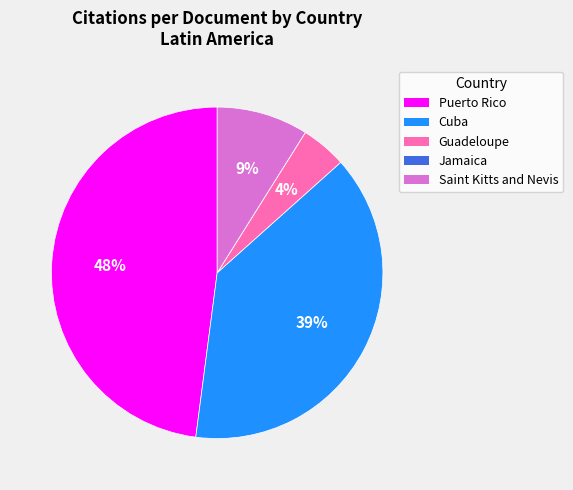

To the nearest percent, what is the average slice percentage?

20%